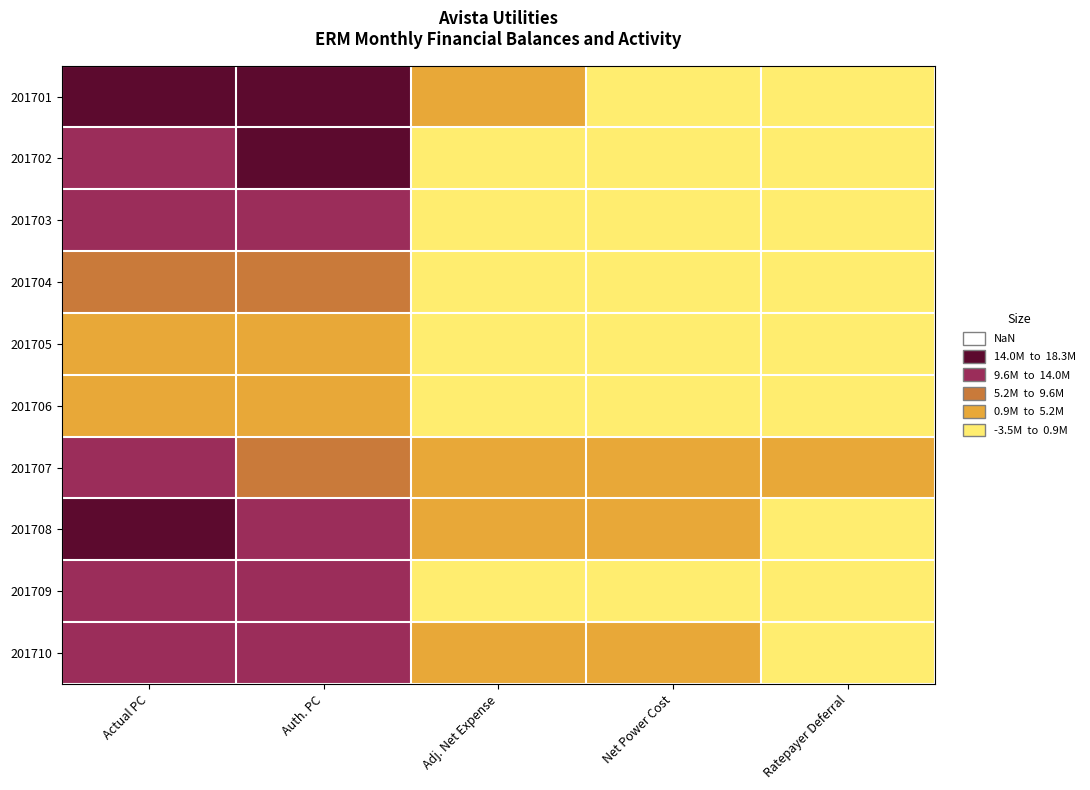

At which category is the sum across all series the highest?

Actual PC